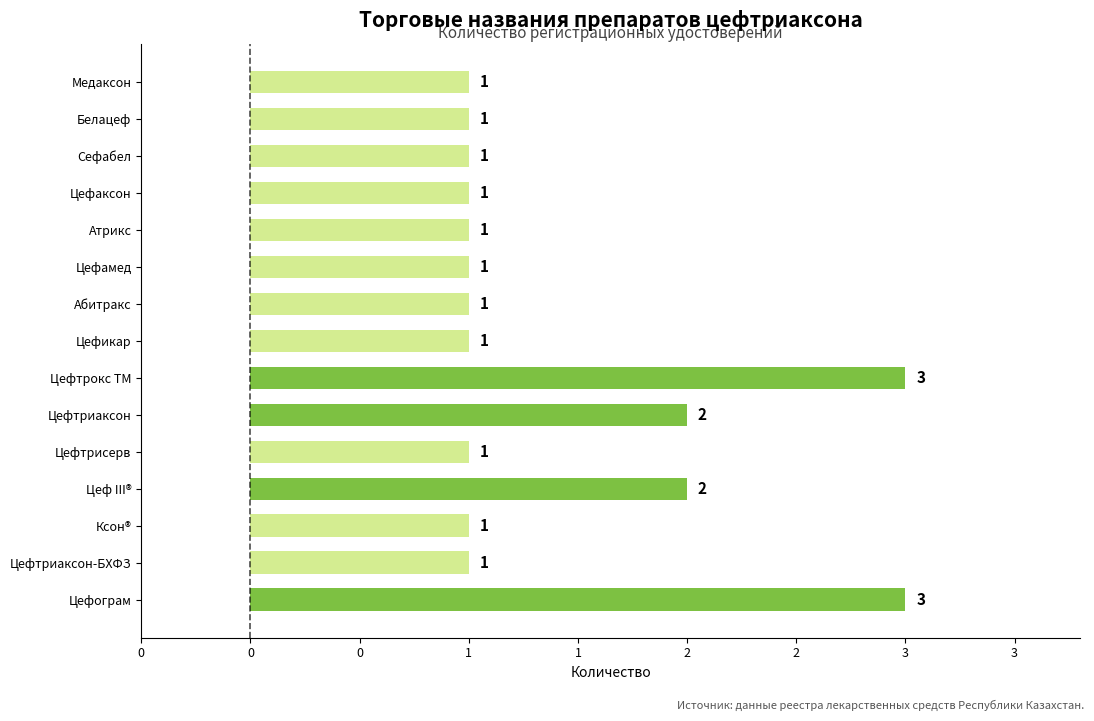

Does the chart contain any negative values?

No